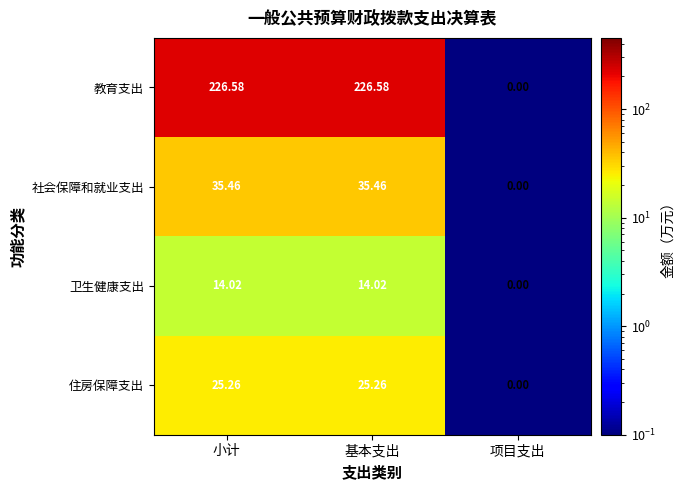

Is the value of 卫生健康支出 at 小计 greater than the value of 住房保障支出 at 小计?

No